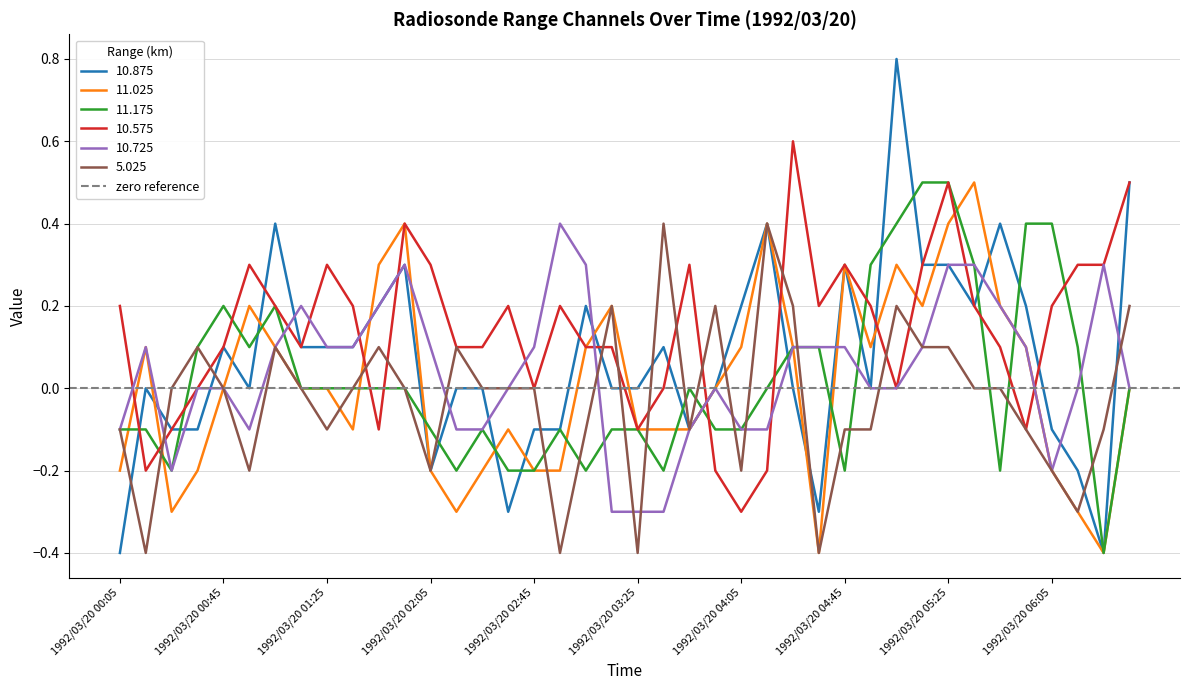

At which category does 11.025 reach its first local peak?

1992/03/20 00:15